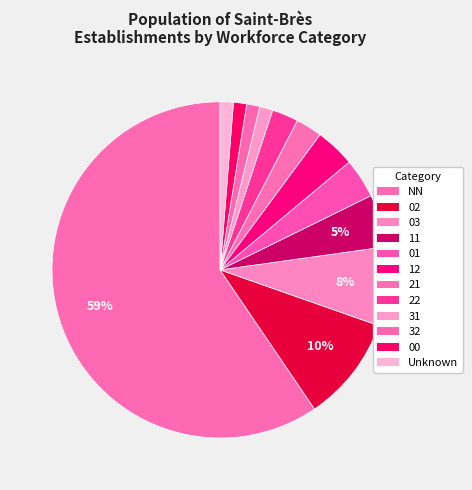

Is there any slice that represents more than half of the pie?

Yes